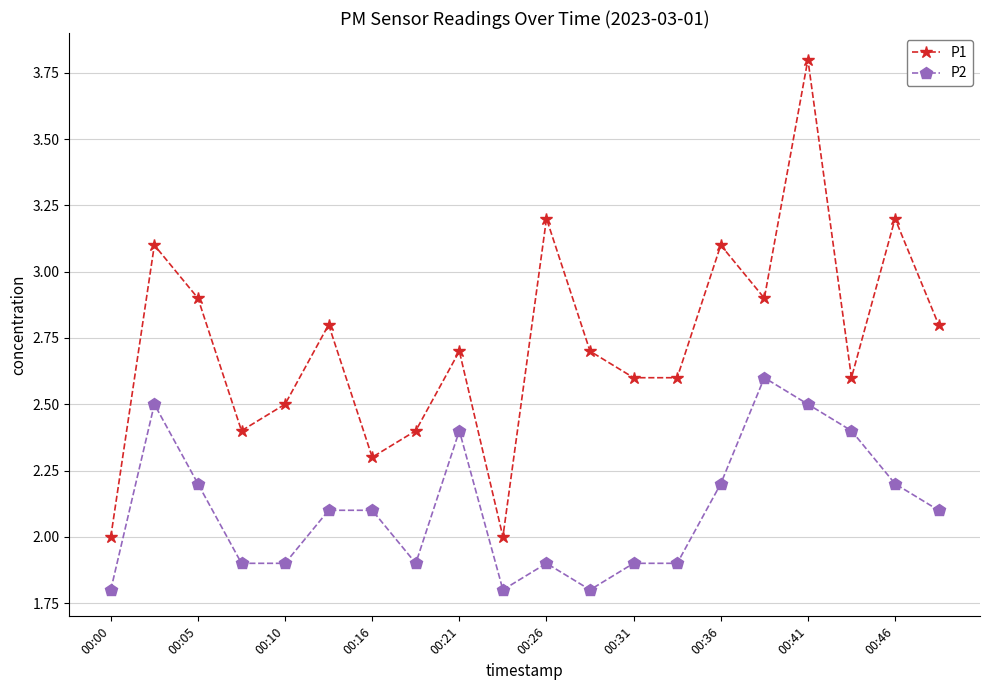

Which series has the widest spread of values?

P1